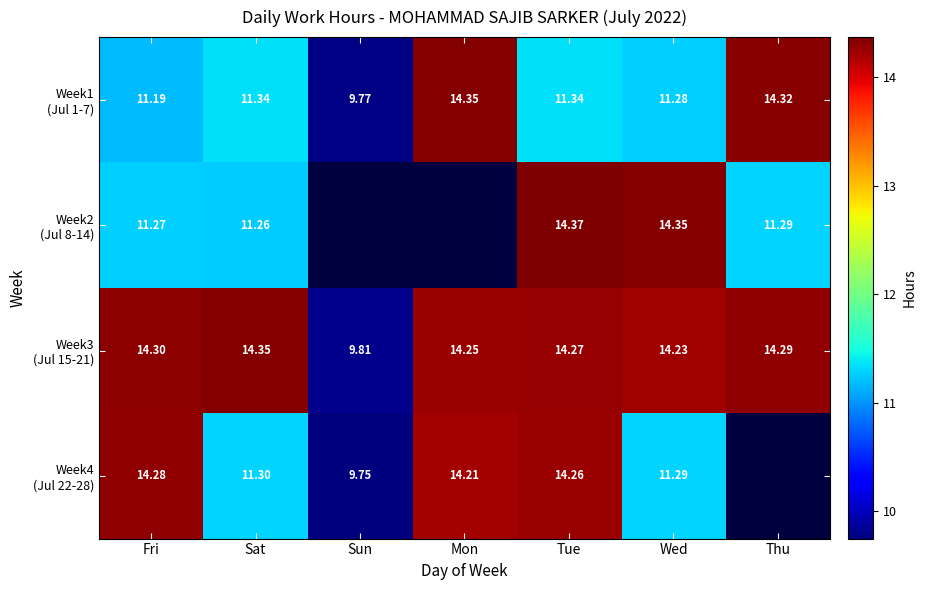

List the series in order of their peak value, highest first.

Week2 (Jul 8-14), Week1 (Jul 1-7), Week3 (Jul 15-21), Week4 (Jul 22-28)